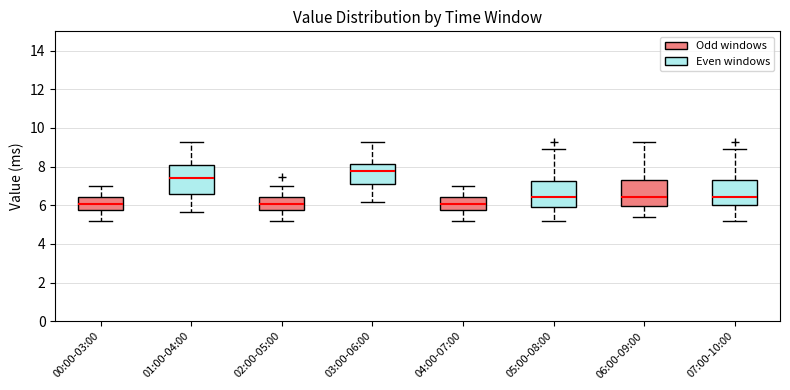

Which box's median line is the highest?

03:00-06:00